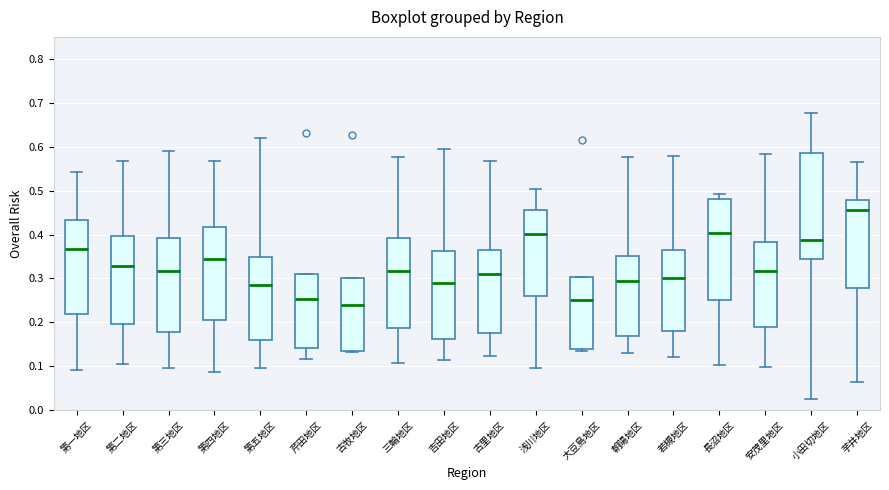

Where does the median line of the box for 朝陽地区 sit on the y-axis? The values are not printed on the chart, so give them approximately, as read against the axis.

0.29